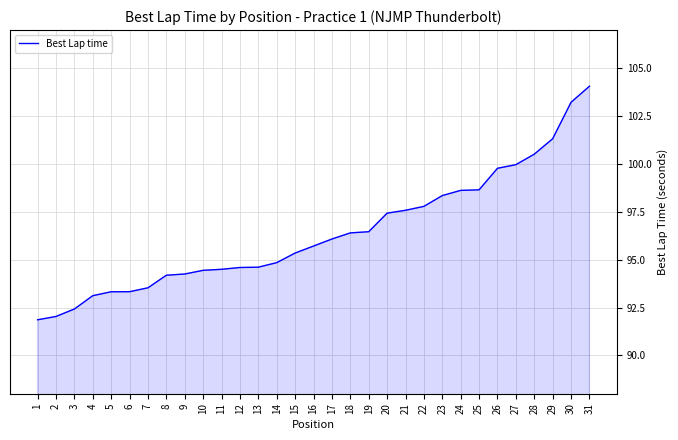

What is the change in value from 1 to 9?

+2.4